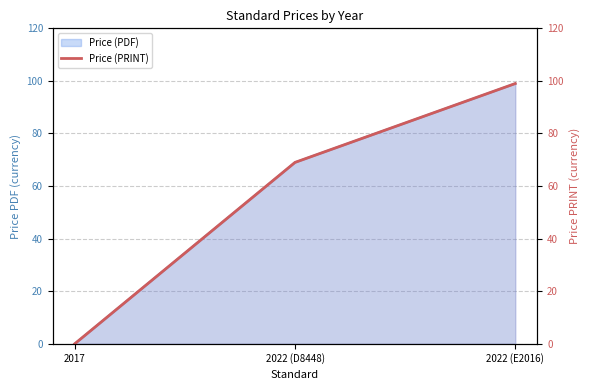

The chart shows a value of 47 at 2022 (D8448). True or false?

False